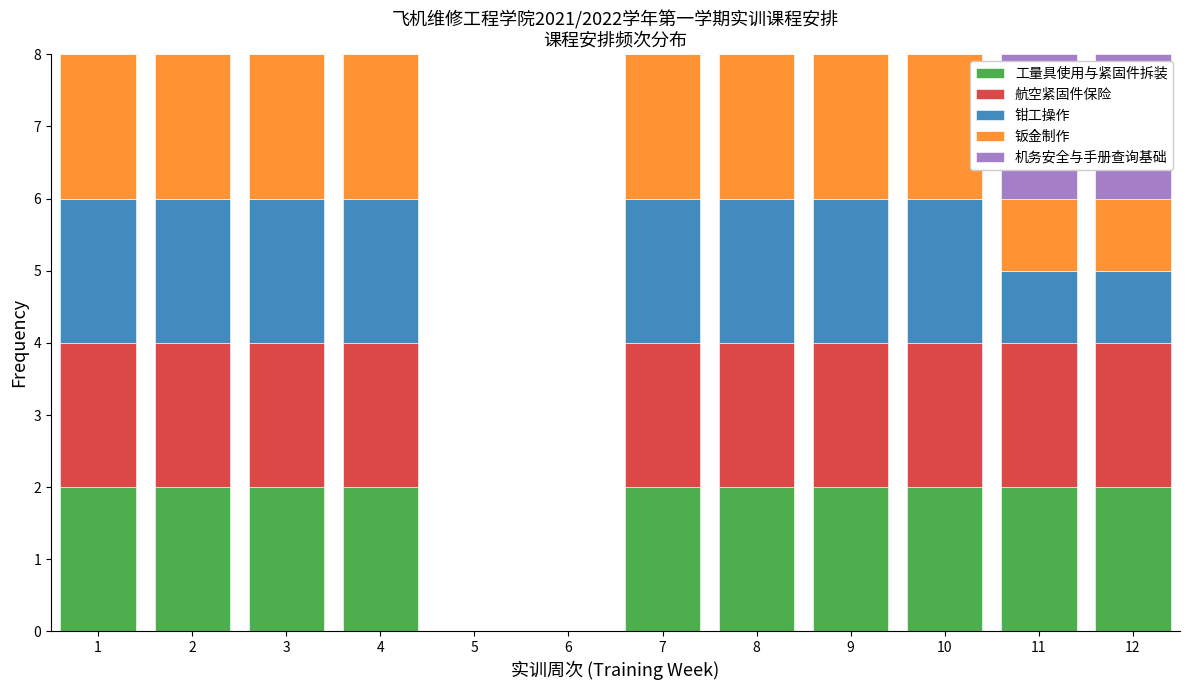

What is the total height of the stacked bar covering 3.5 to 4.5 on the x-axis? The values are not printed on the chart, so give them approximately, as read against the axis.

8